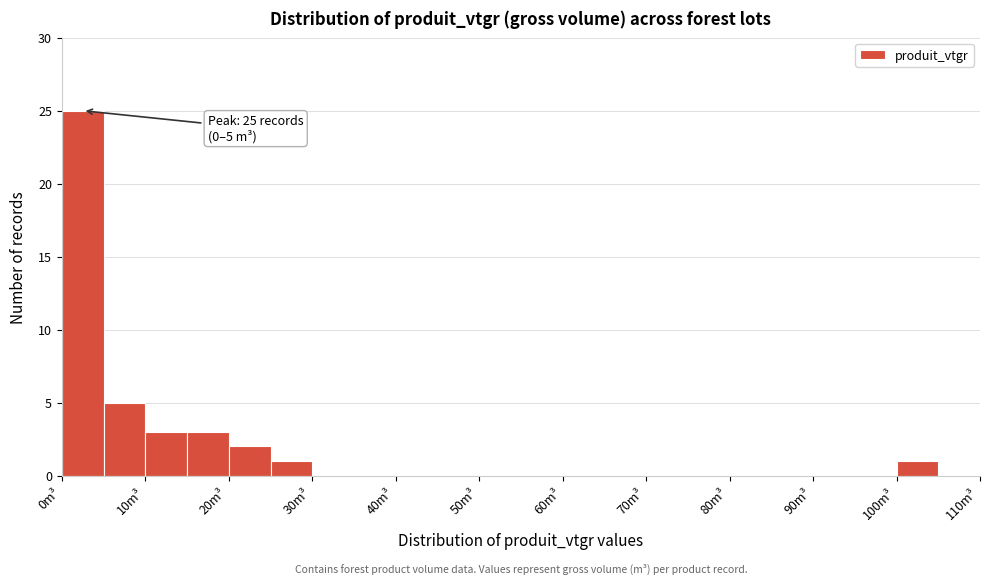

Which range on the x-axis has the tallest bar?

0 to 5